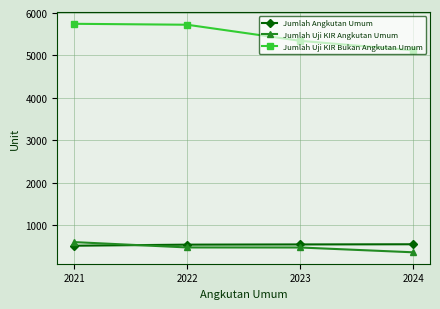

What is the greatest value displayed?

5746